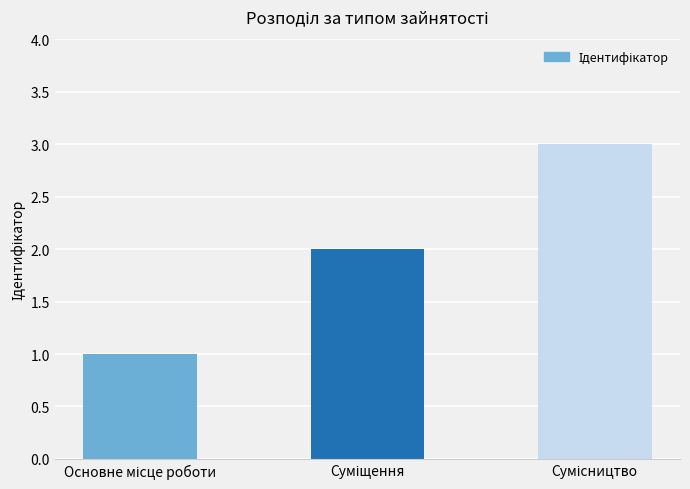

What is the average value?

2